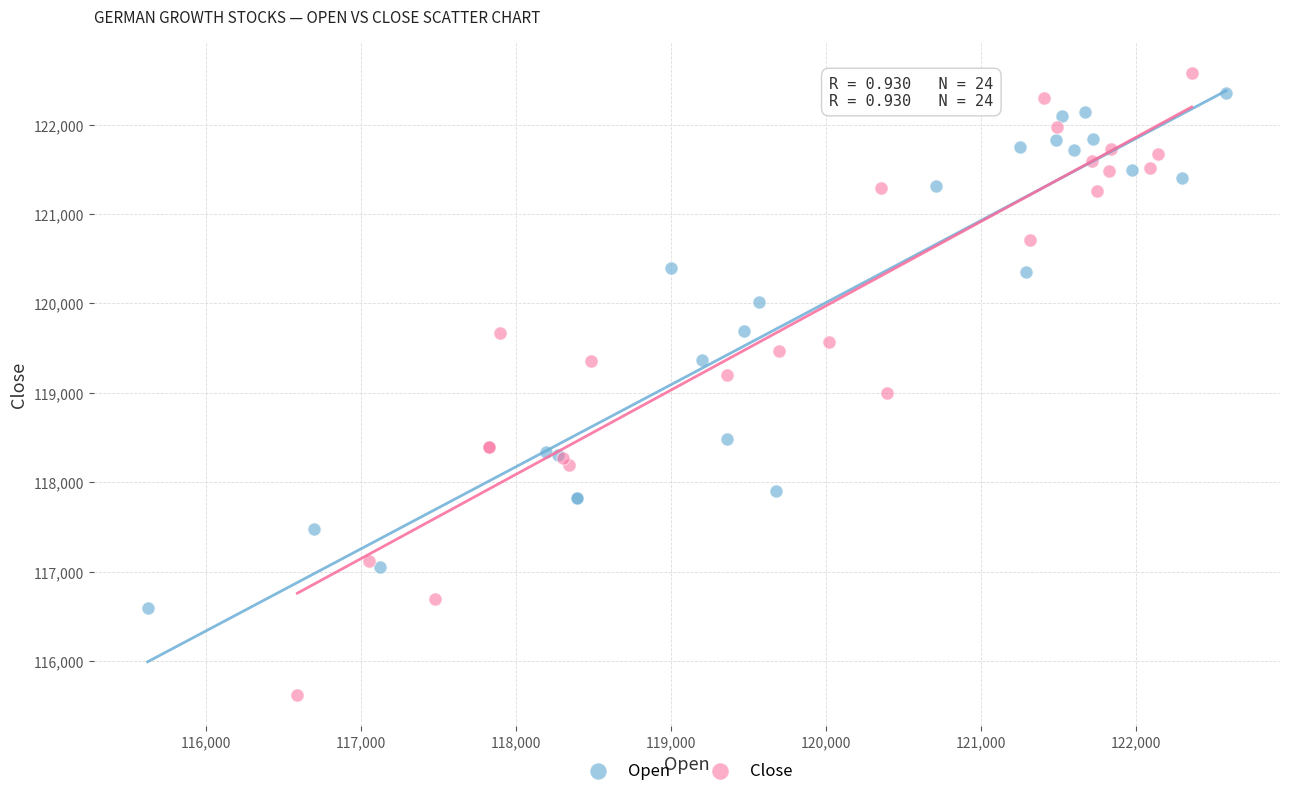

Which series contains the lowest Y value?

Close